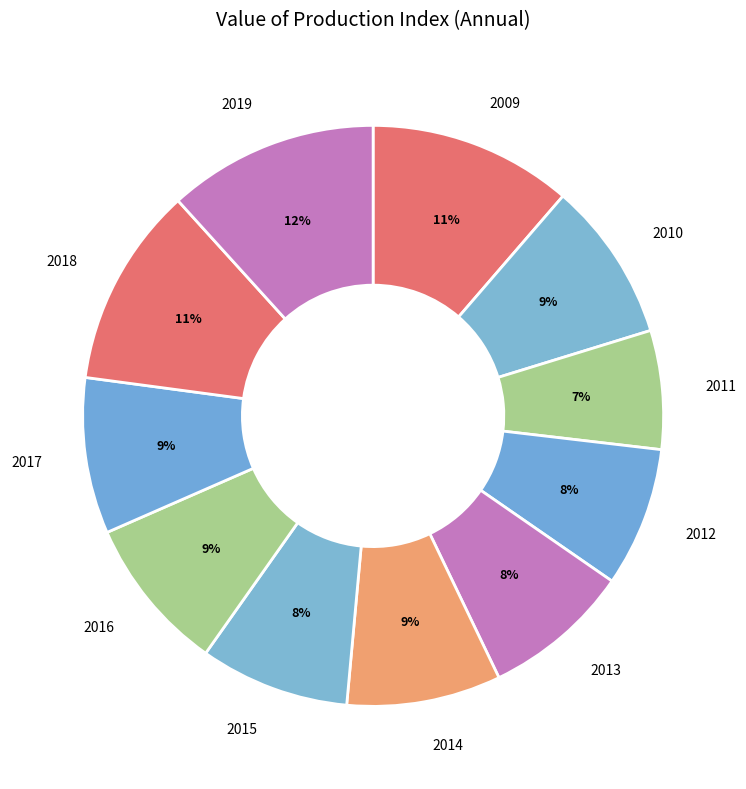

The 2009 slice represents 11% of the pie. True or false?

True